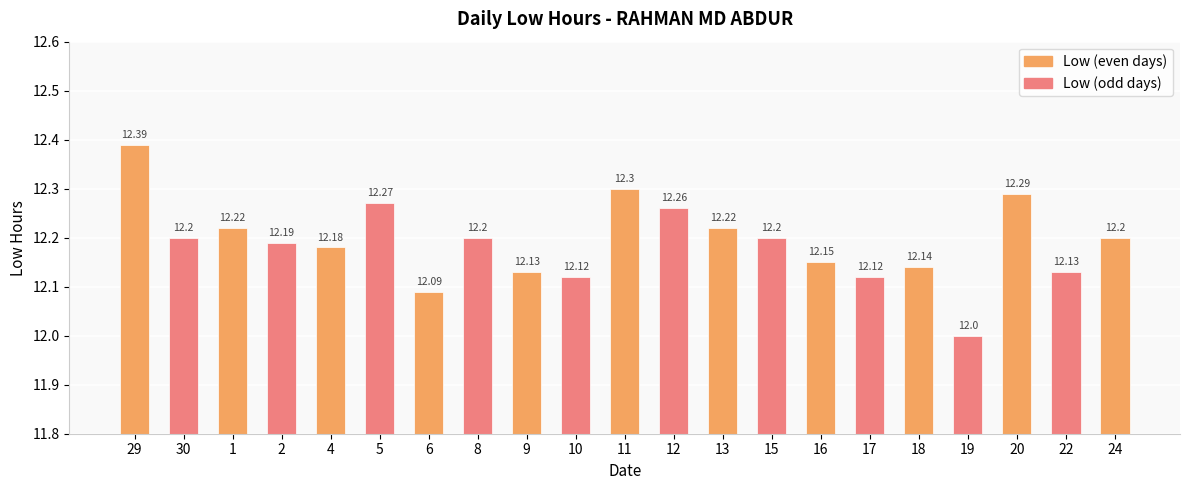

Reading right to left, list all the values displayed in this chart.

12.2	12.1	12.3	12.0	12.1	12.1	12.2	12.2	12.2	12.3	12.3	12.1	12.1	12.2	12.1	12.3	12.2	12.2	12.2	12.2	12.4